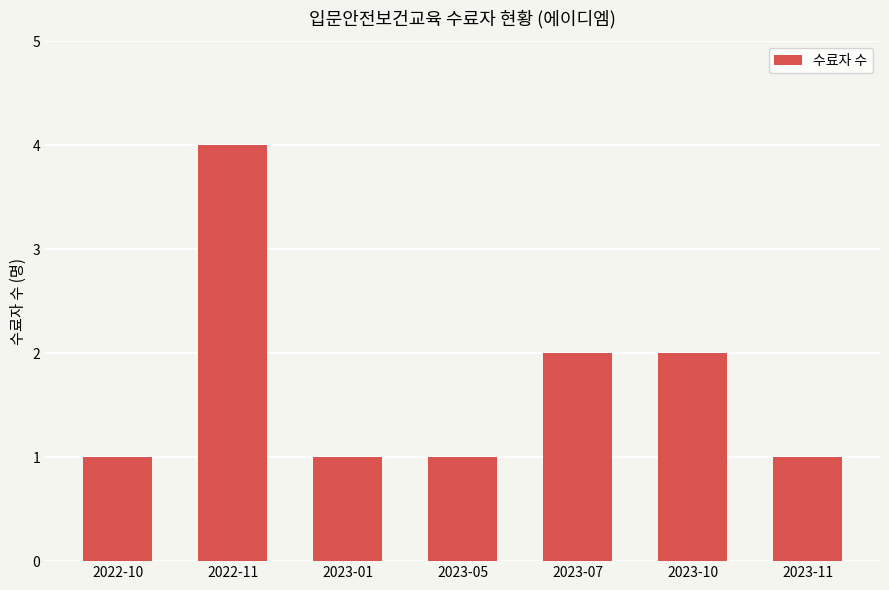

What is the sum of all values?

12